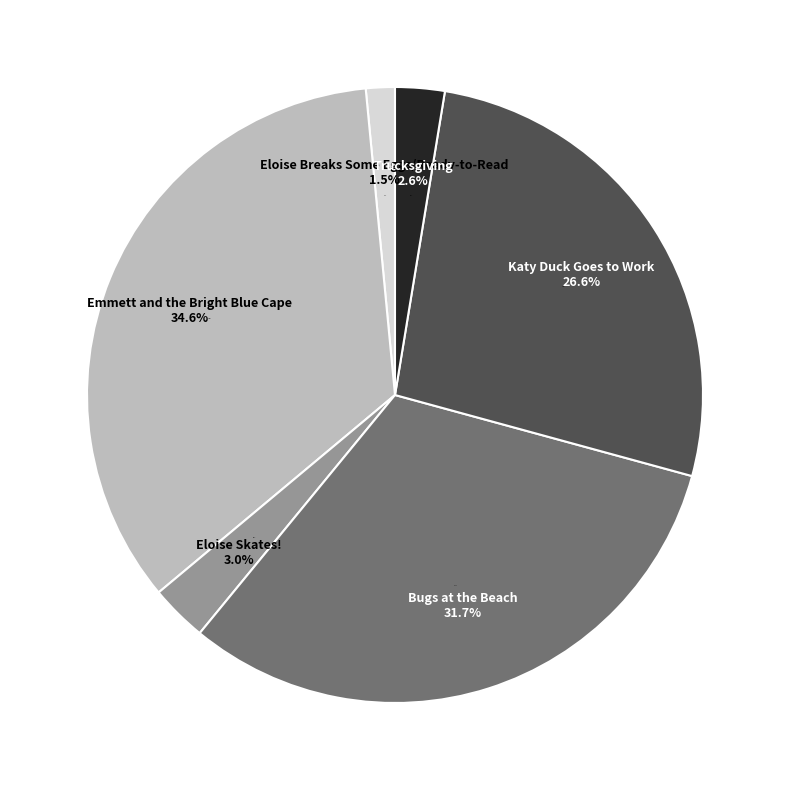

Which category has the biggest portion of the pie?

Emmett and the Bright Blue Cape